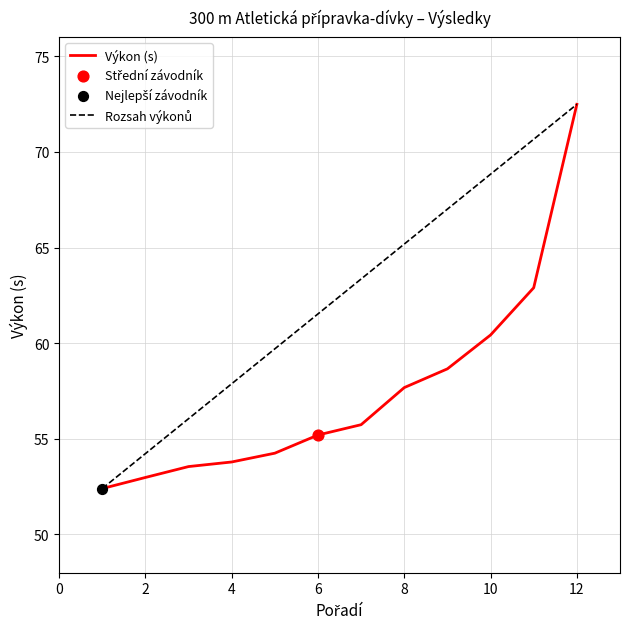

The value of Výkon (s) at 10 is 60.4. True or false?

True